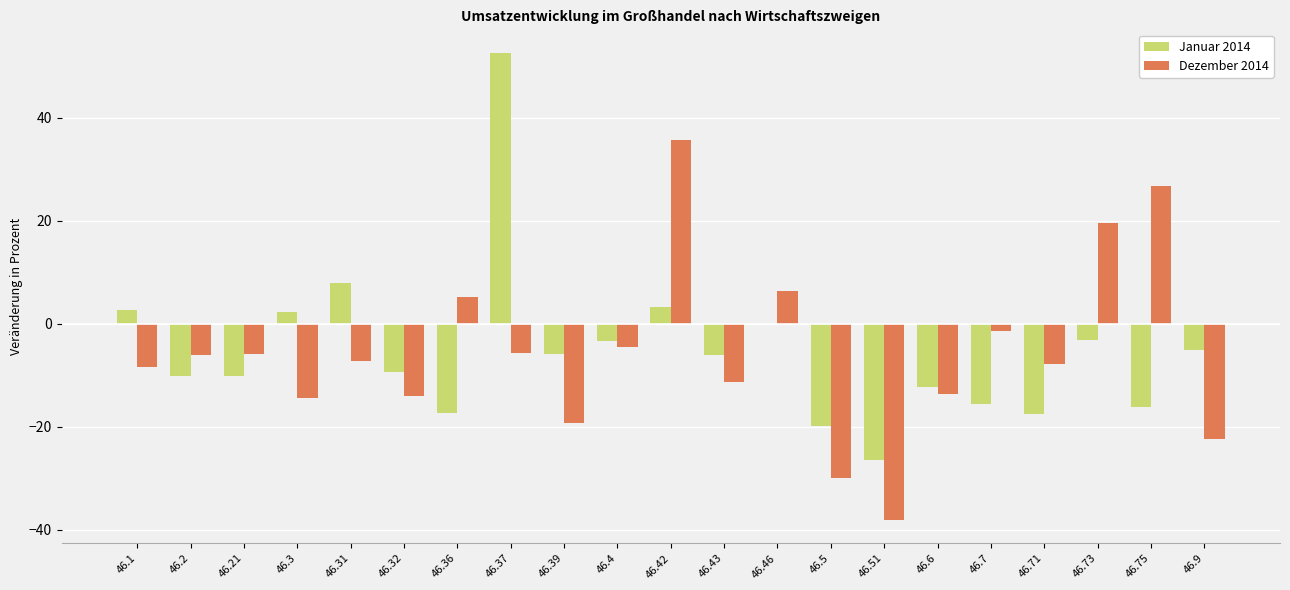

What is the sum of the Dezember 2014 values at 46.3 and 46.39?

-33.7